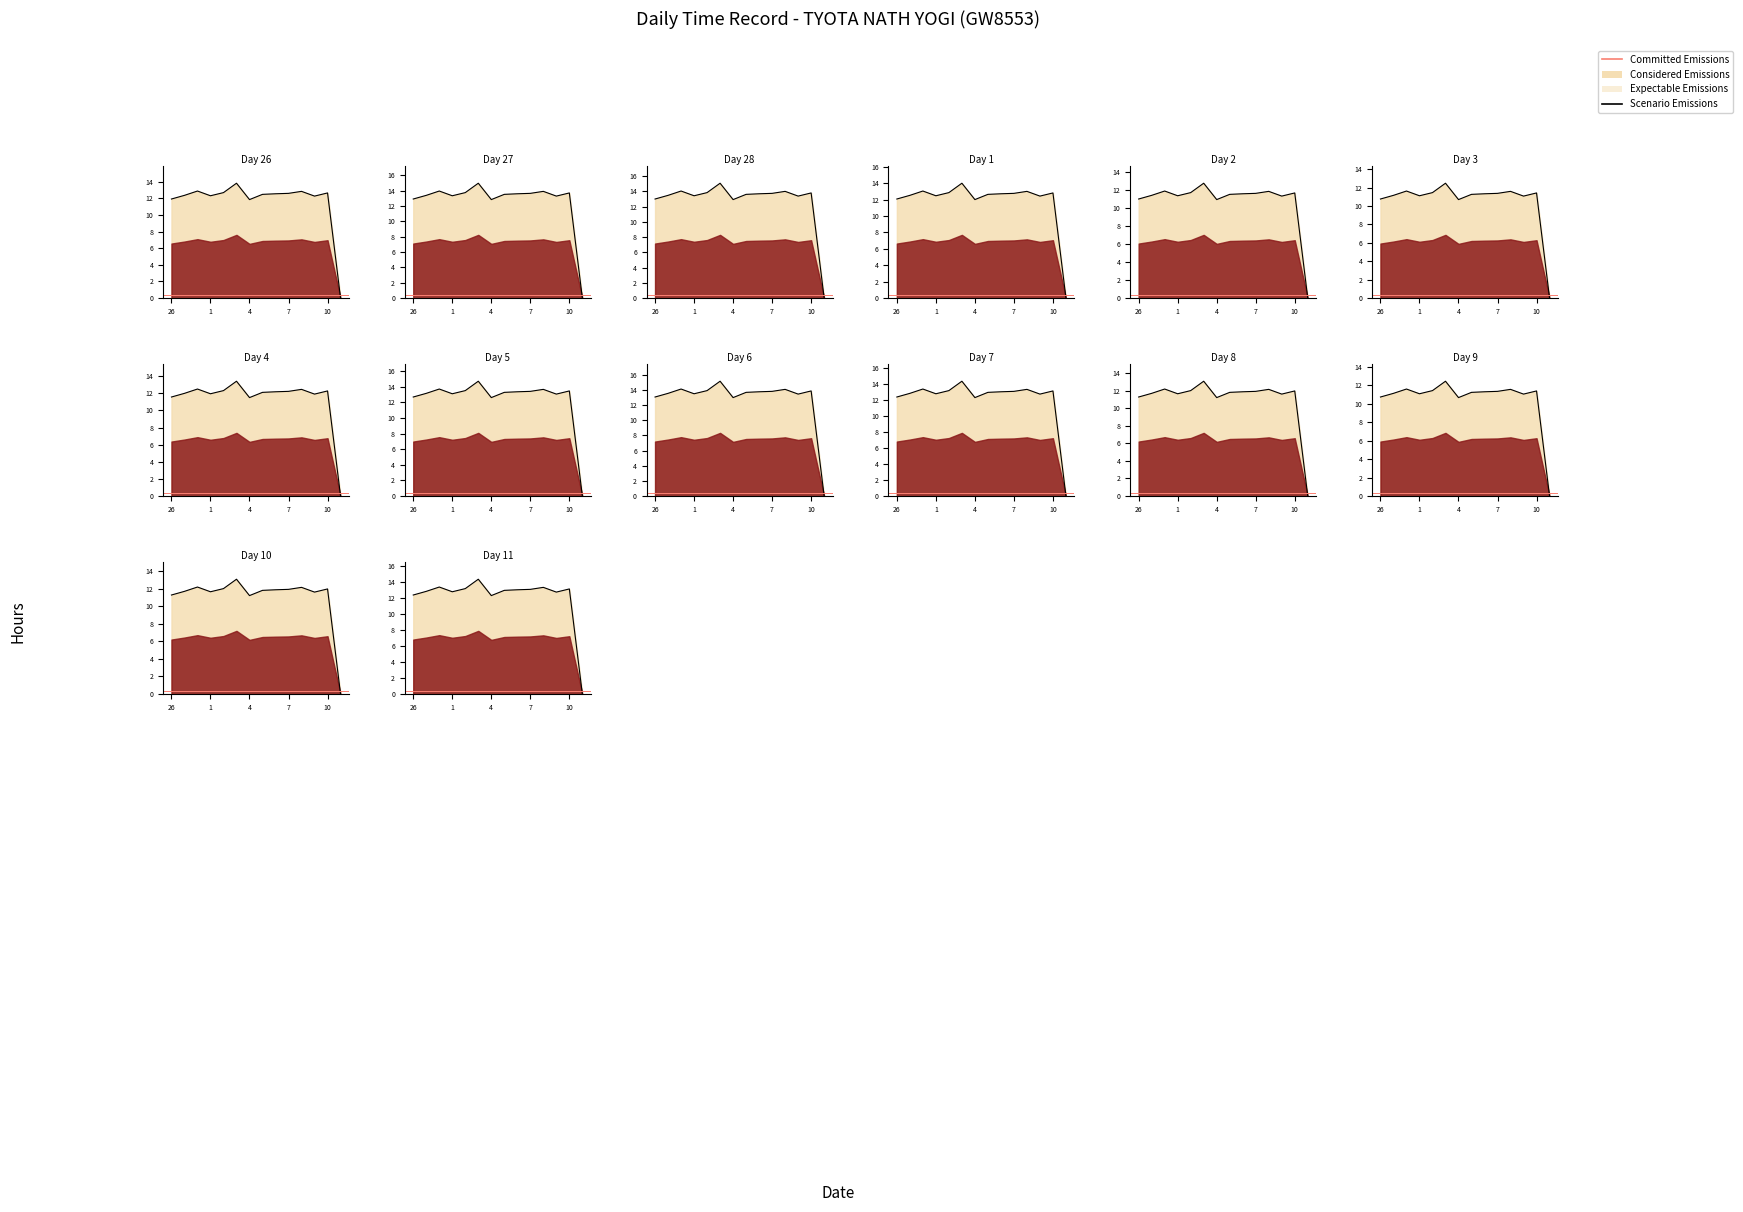

The chart shows a value of 2.9 at 27. True or false?

False